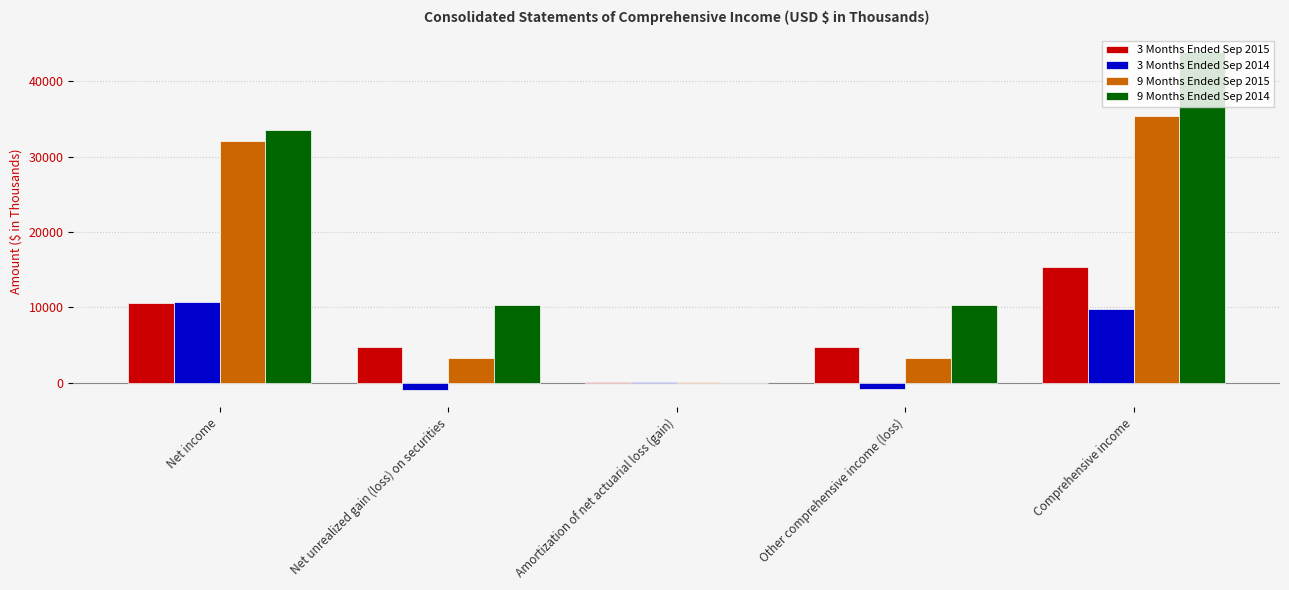

Is it true that 3 Months Ended Sep 2014 equals -897 at Other comprehensive income (loss)?

True